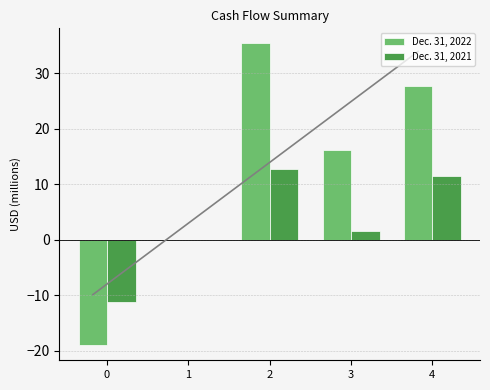

How many negative values does the Dec. 31, 2022 series have?

2